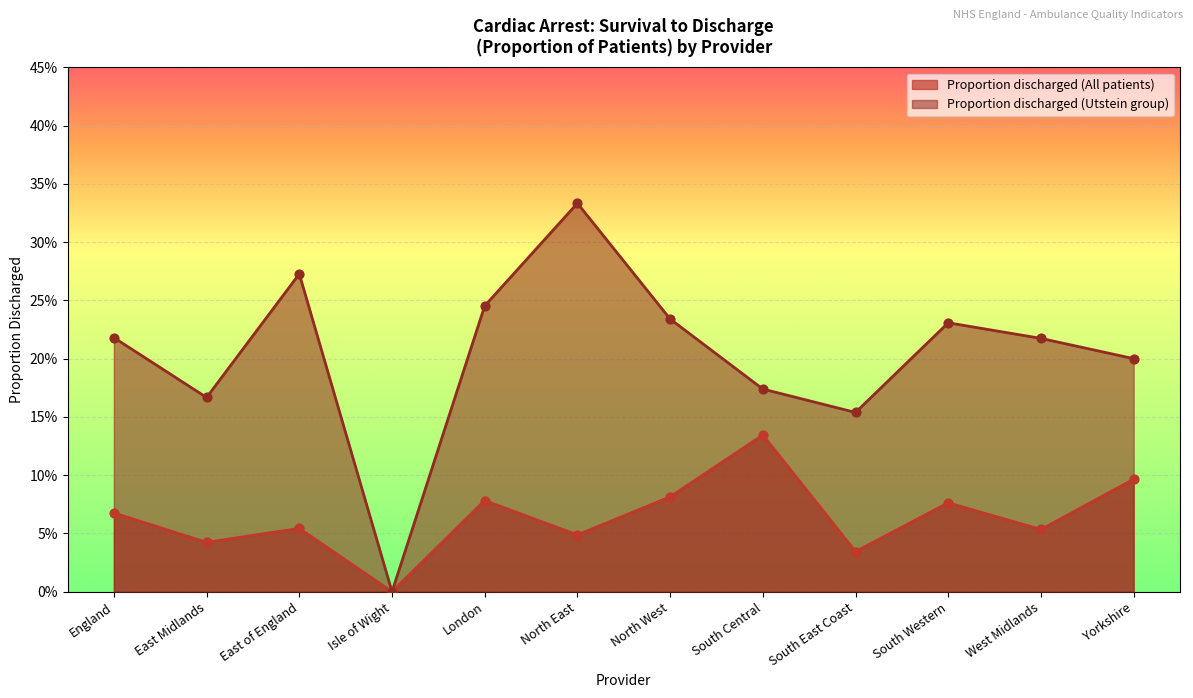

What is the total value across all series at South East Coast?

0.2